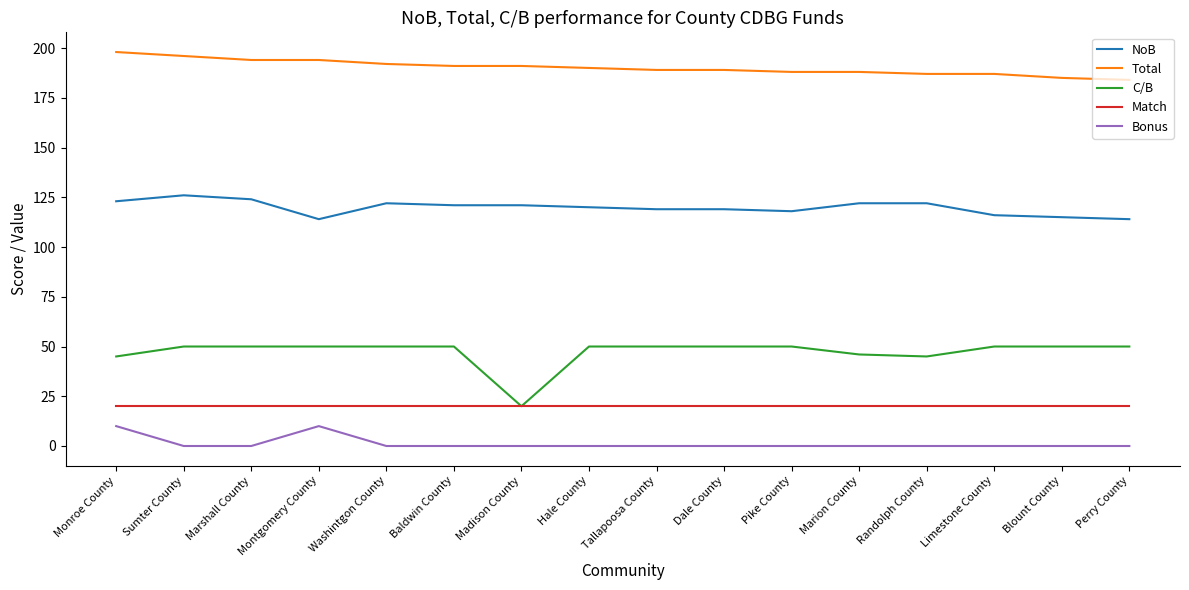

What is the sum of all NoB values?

1916